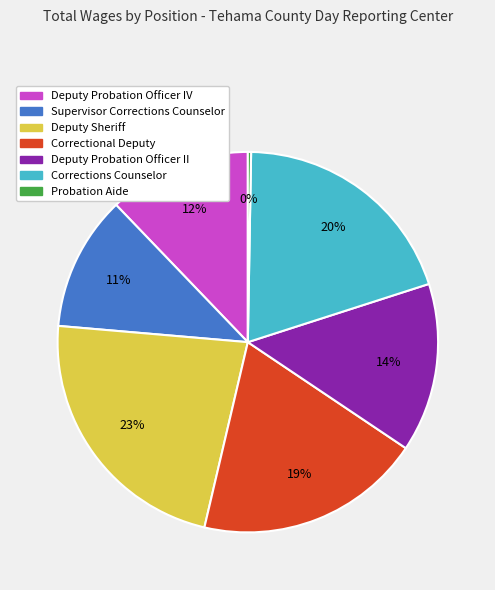

What percentage is the Corrections Counselor slice, to the nearest percent?

20%